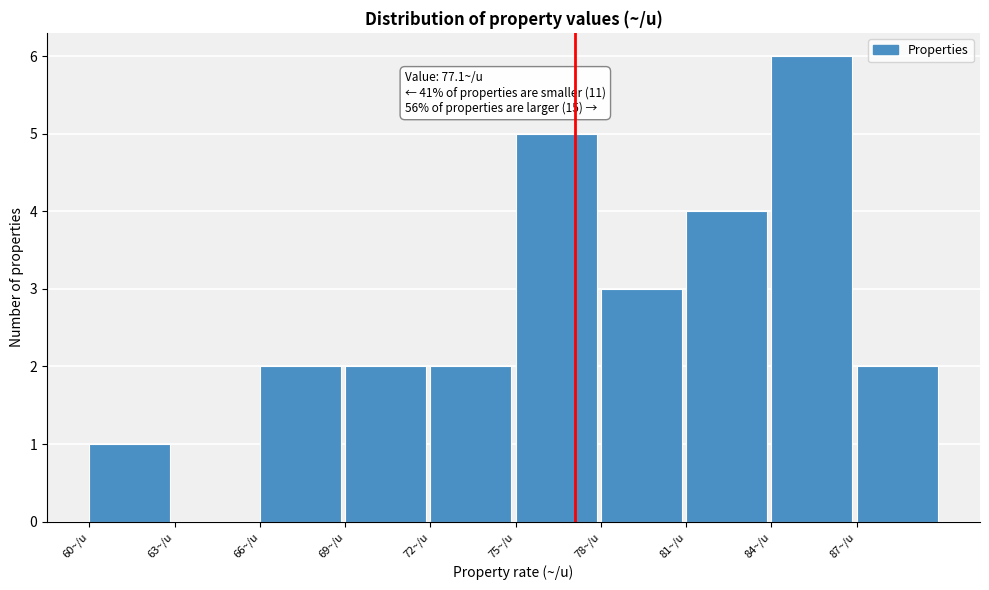

Over which range of the x-axis is the bar tallest?

84 to 87